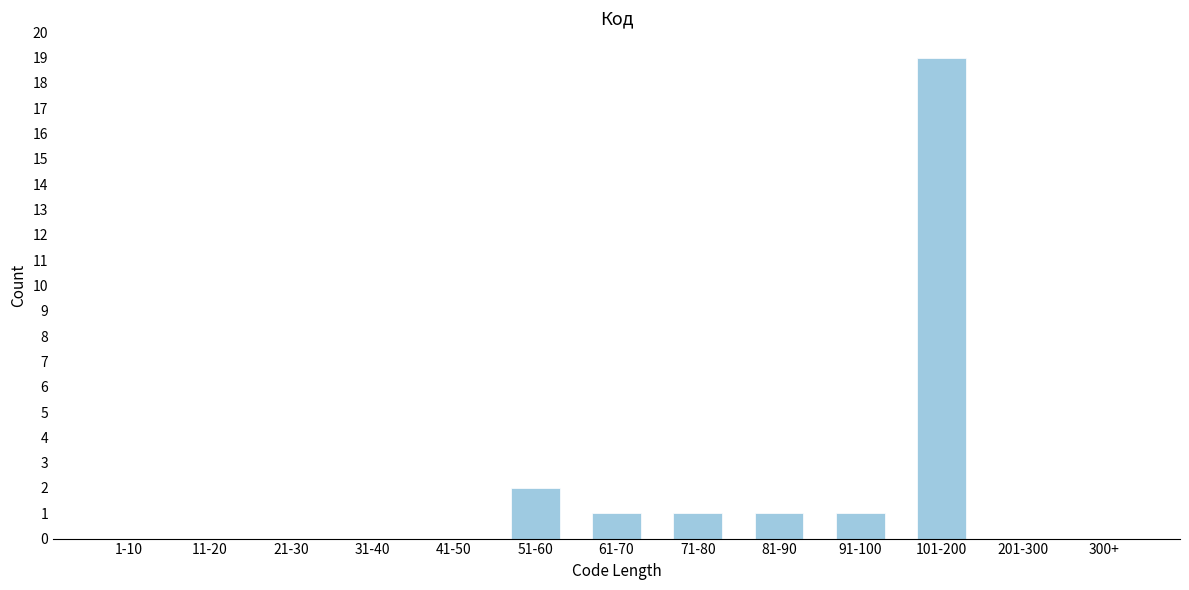

Reading right to left, what are all the values shown in this chart?

300+=0	201-300=0	101-200=19	91-100=1	81-90=1	71-80=1	61-70=1	51-60=2	41-50=0	31-40=0	21-30=0	11-20=0	1-10=0